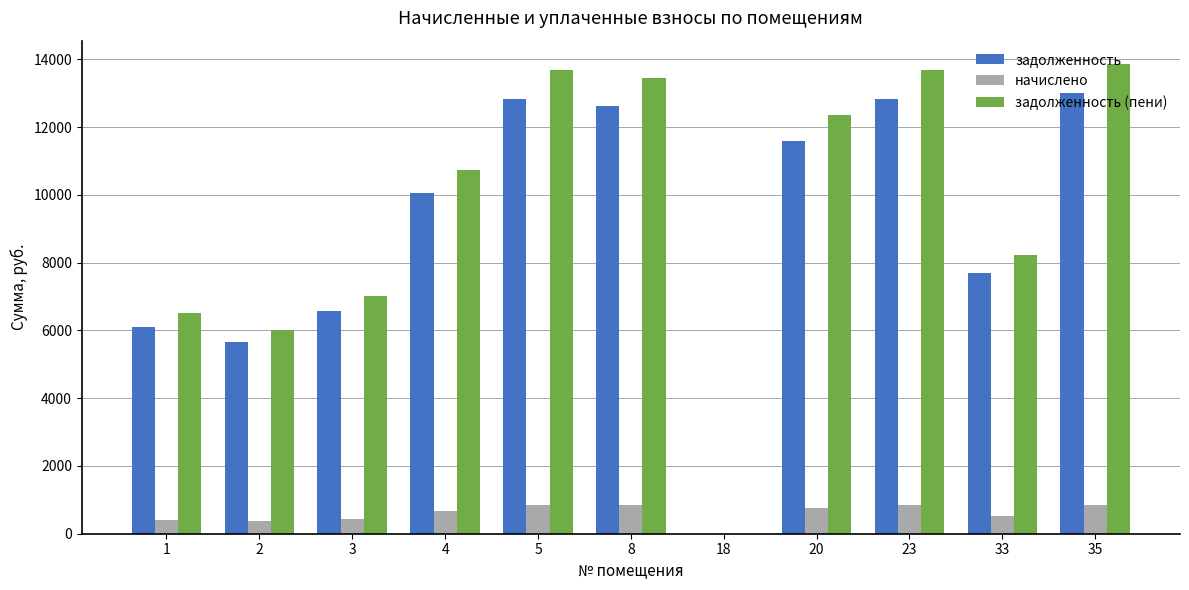

Which series changed the most between 18 and 35?

задолженность (пени)